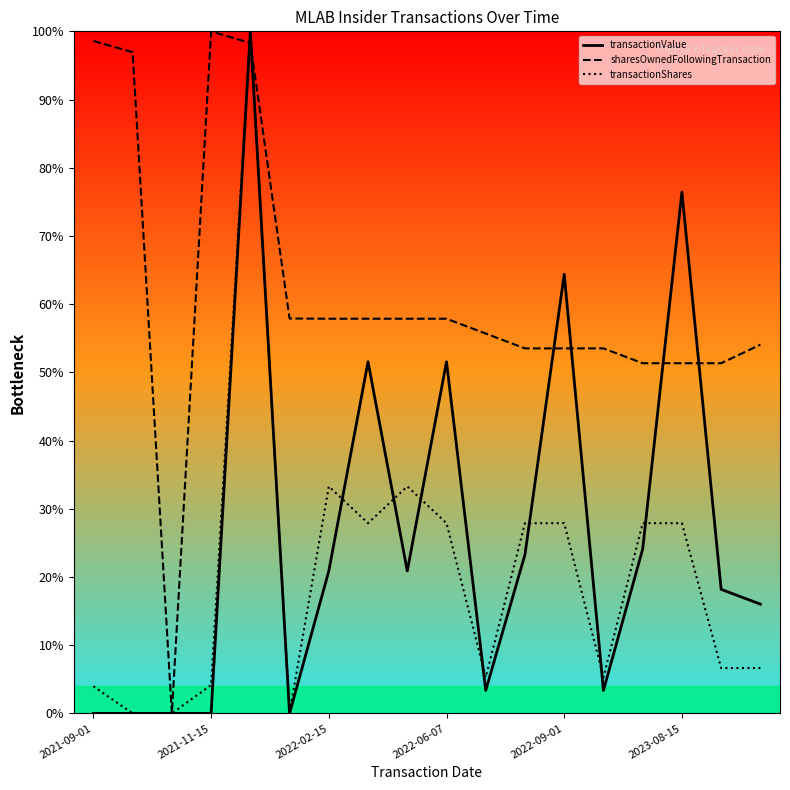

How many intersections are there between sharesOwnedFollowingTransaction and transactionShares?

2